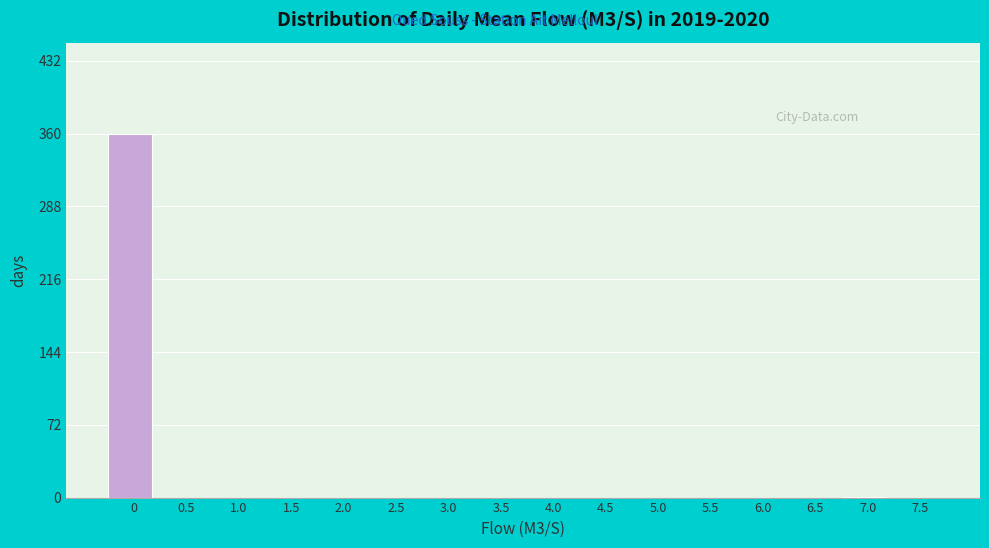

What is the maximum value shown in the chart?

360